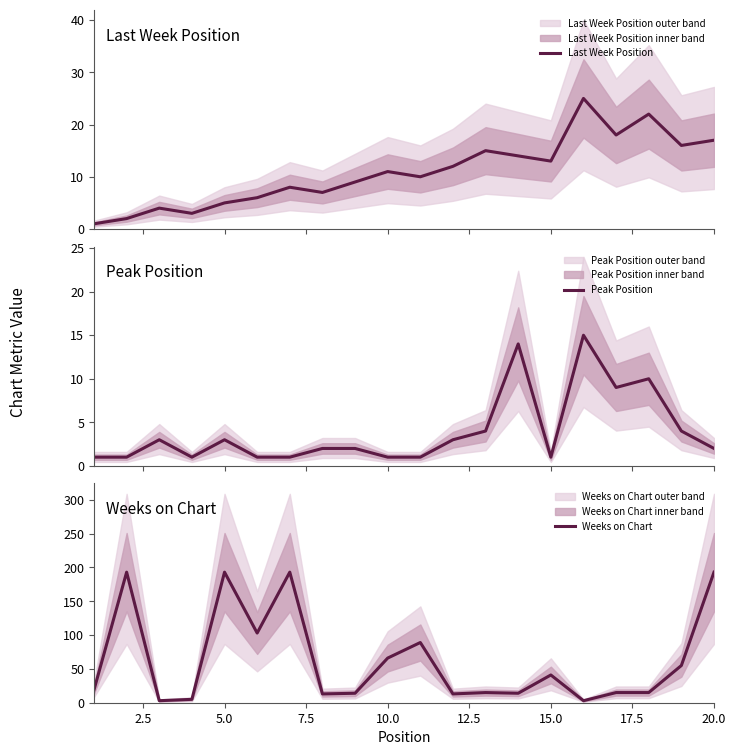

Which series has the largest total across all categories?

Weeks on Chart